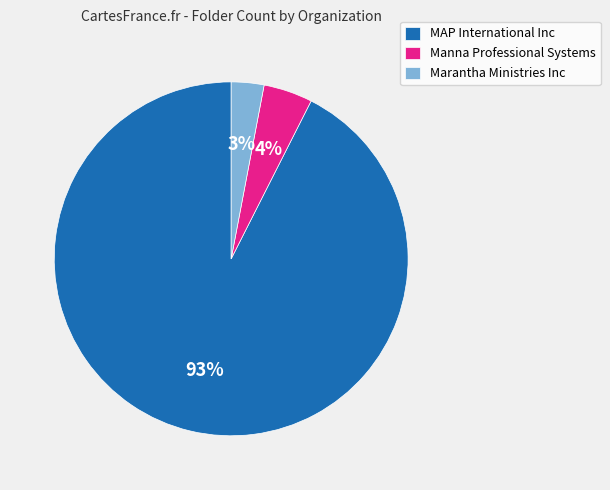

Is there a majority slice in this chart?

Yes